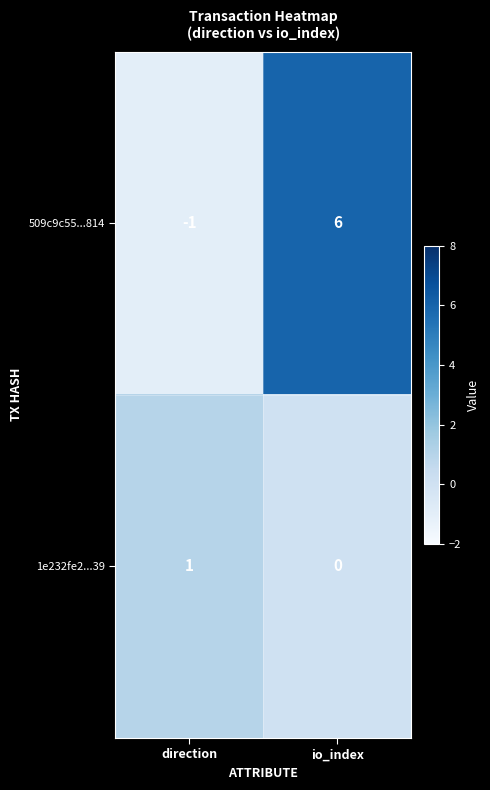

What is the spread (max minus min) of values at io_index?

6